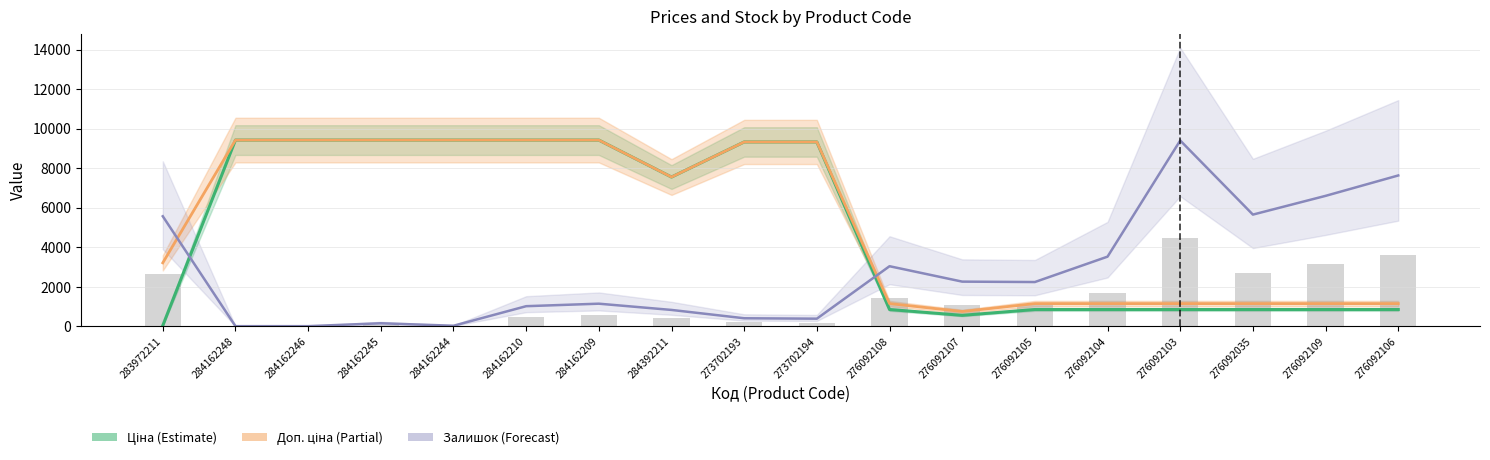

Reading left to right, transcribe all the data shown in this chart.

Ціна: 32.0	9416.9	9416.9	9416.9	9416.9	9416.9	9416.9	7545.9	9321.4	9321.4	842.8	547.8	842.8	842.8	842.8	842.8	842.8	842.8
Доп. ціна: 3205.0	9416.9	9416.9	9416.9	9416.9	9416.9	9416.9	7545.9	9321.4	9321.4	1142.1	742.0	1142.1	1142.1	1142.1	1142.1	1142.1	1142.1
Залишок (scaled): 5561.6	0.0	0.0	147.5	21.1	1011.2	1137.6	821.6	400.3	379.2	3033.6	2254.2	2233.1	3518.2	9395.8	5645.9	6593.9	7626.2